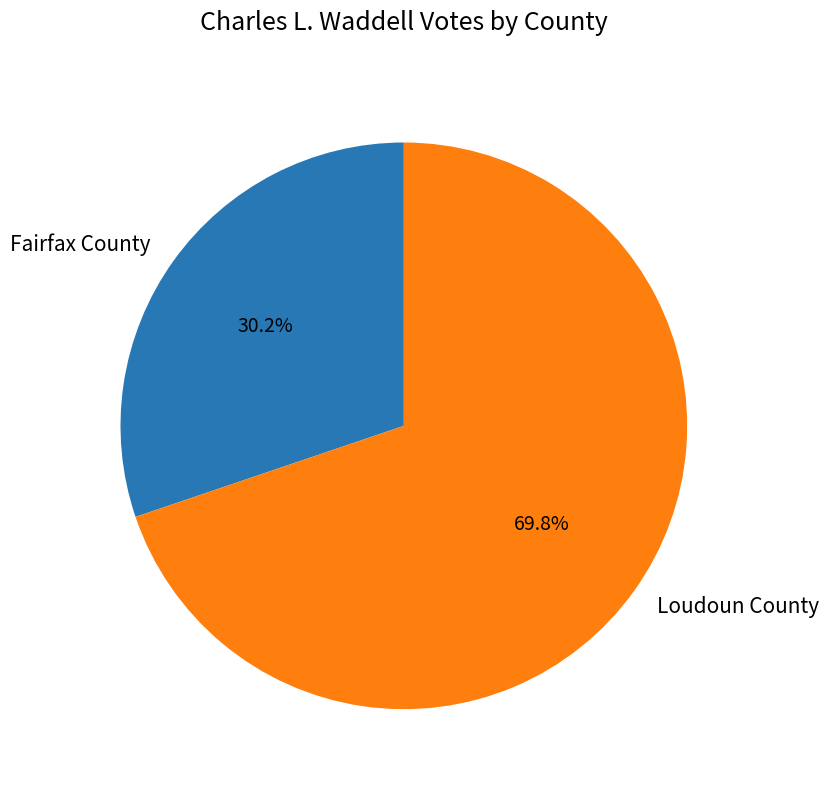

To the nearest percent, what is the average slice percentage?

50%